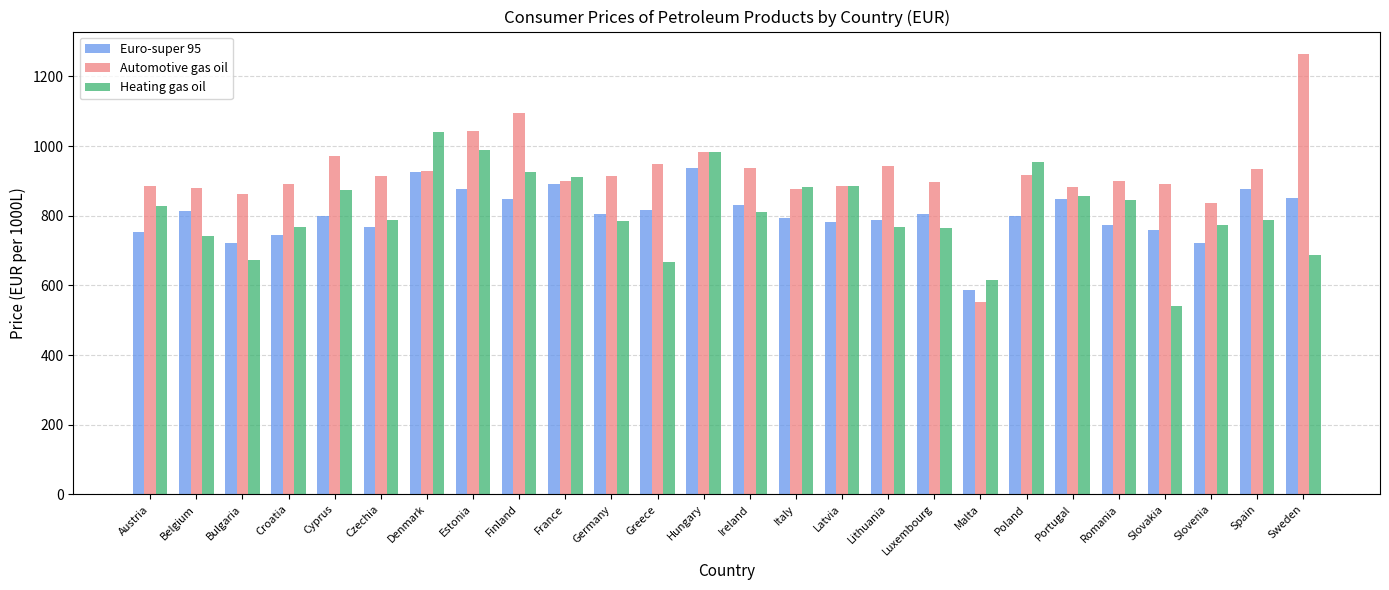

Which series has the largest range (max minus min)?

Automotive gas oil